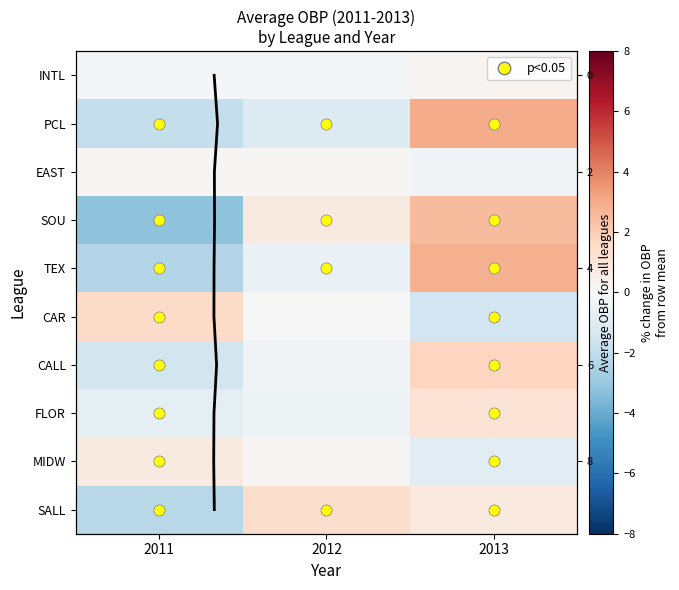

Is the value of SOU at 2011 greater than the value of FLOR at 2011?

No